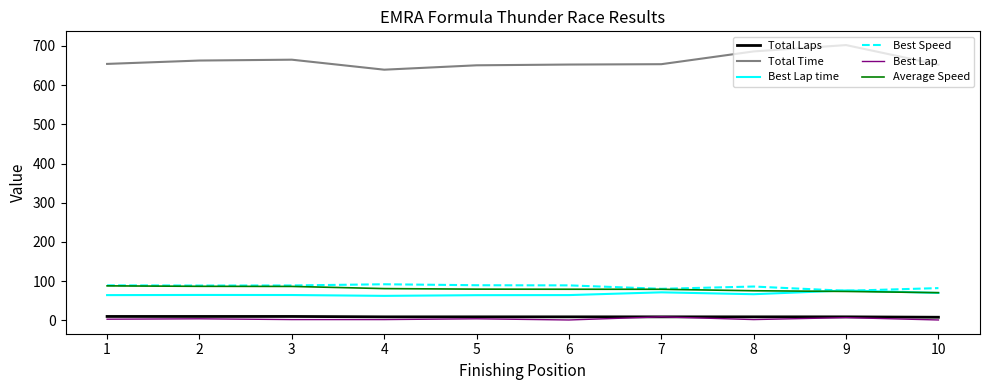

Count the Total Laps values in the range 9 to 10.

9